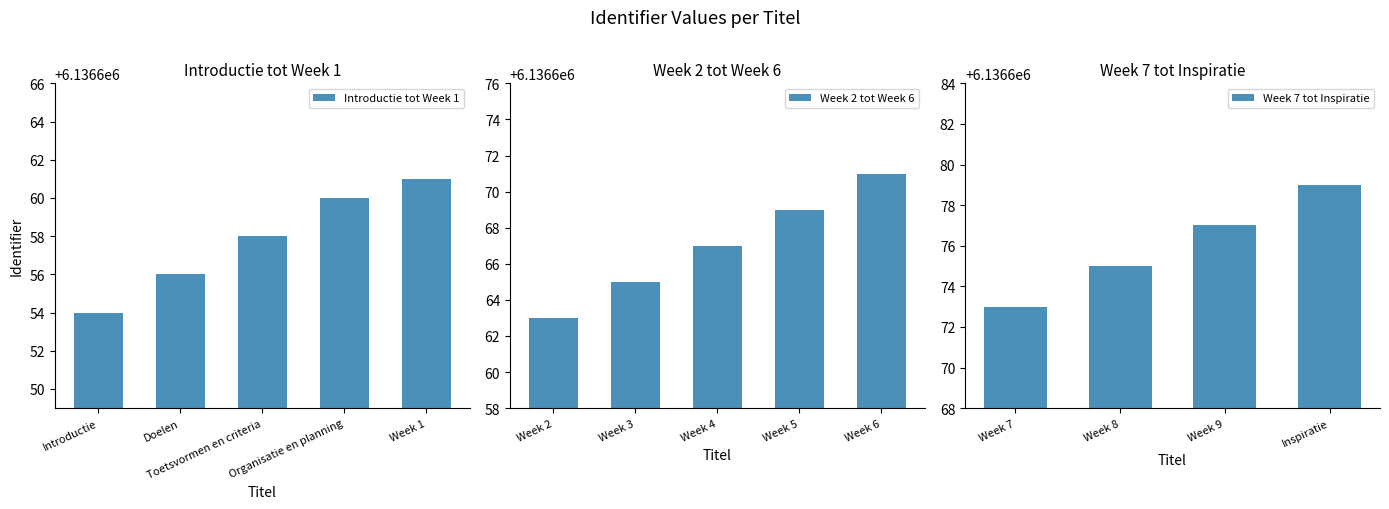

How many data points in Week 2 tot Week 6 are less than 6136667?

2